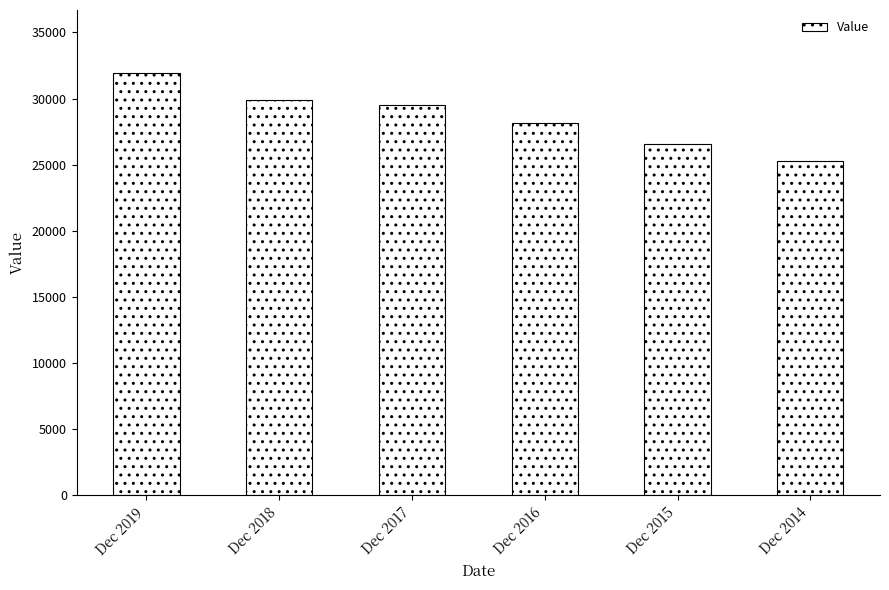

Reading right to left, list all the values displayed in this chart.

Dec 2014=25282.8	Dec 2015=26574.7	Dec 2016=28133.8	Dec 2017=29501.4	Dec 2018=29885.0	Dec 2019=31906.7